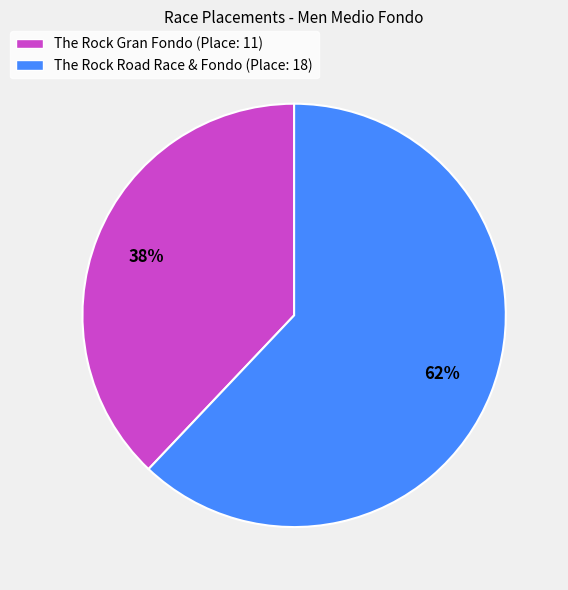

How many segments does this pie chart have?

2